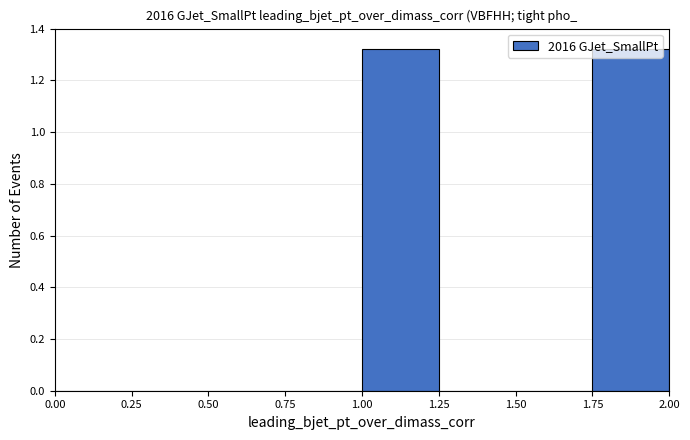

Reading left to right, list every bar in this chart as the range it spans on the x-axis followed by its height. The values are not printed on the chart, so give them approximately, as read against the axis.

0.00 to 0.25: 0
0.25 to 0.50: 0
0.50 to 0.75: 0
0.75 to 1.00: 0
1.00 to 1.25: 1.32
1.25 to 1.50: 0
1.50 to 1.75: 0
1.75 to 2.00: 1.32